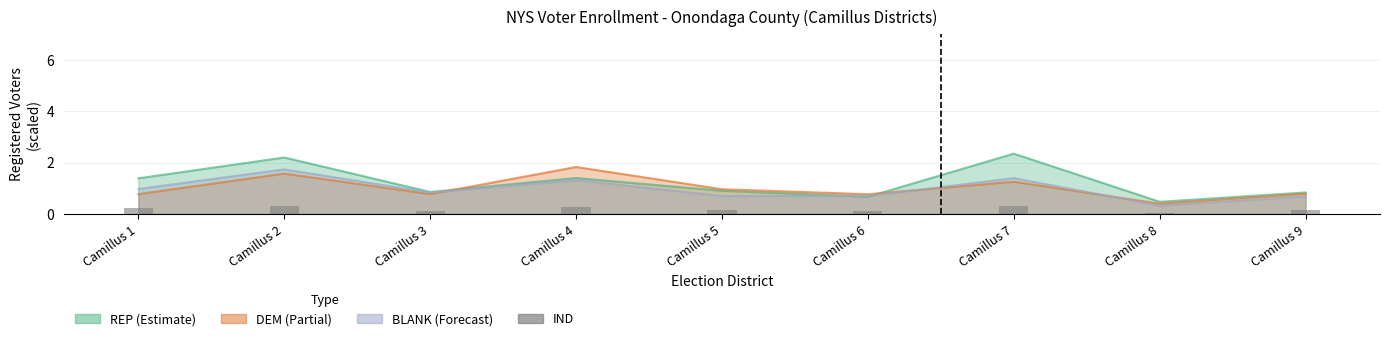

True or false: the data shows 0.3 at Camillus 7.

True